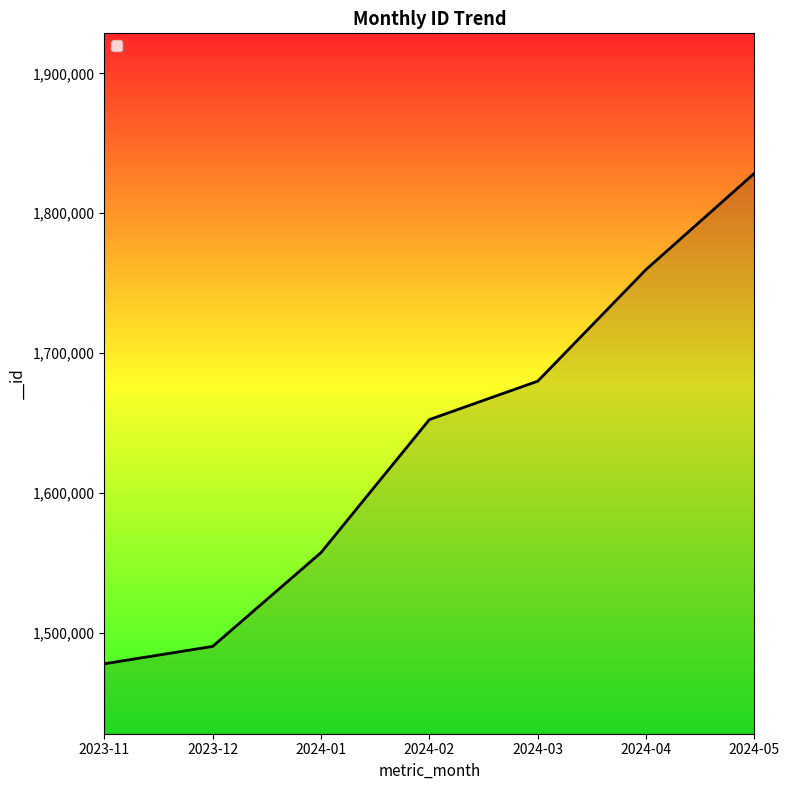

What is the smallest value displayed?

1477834